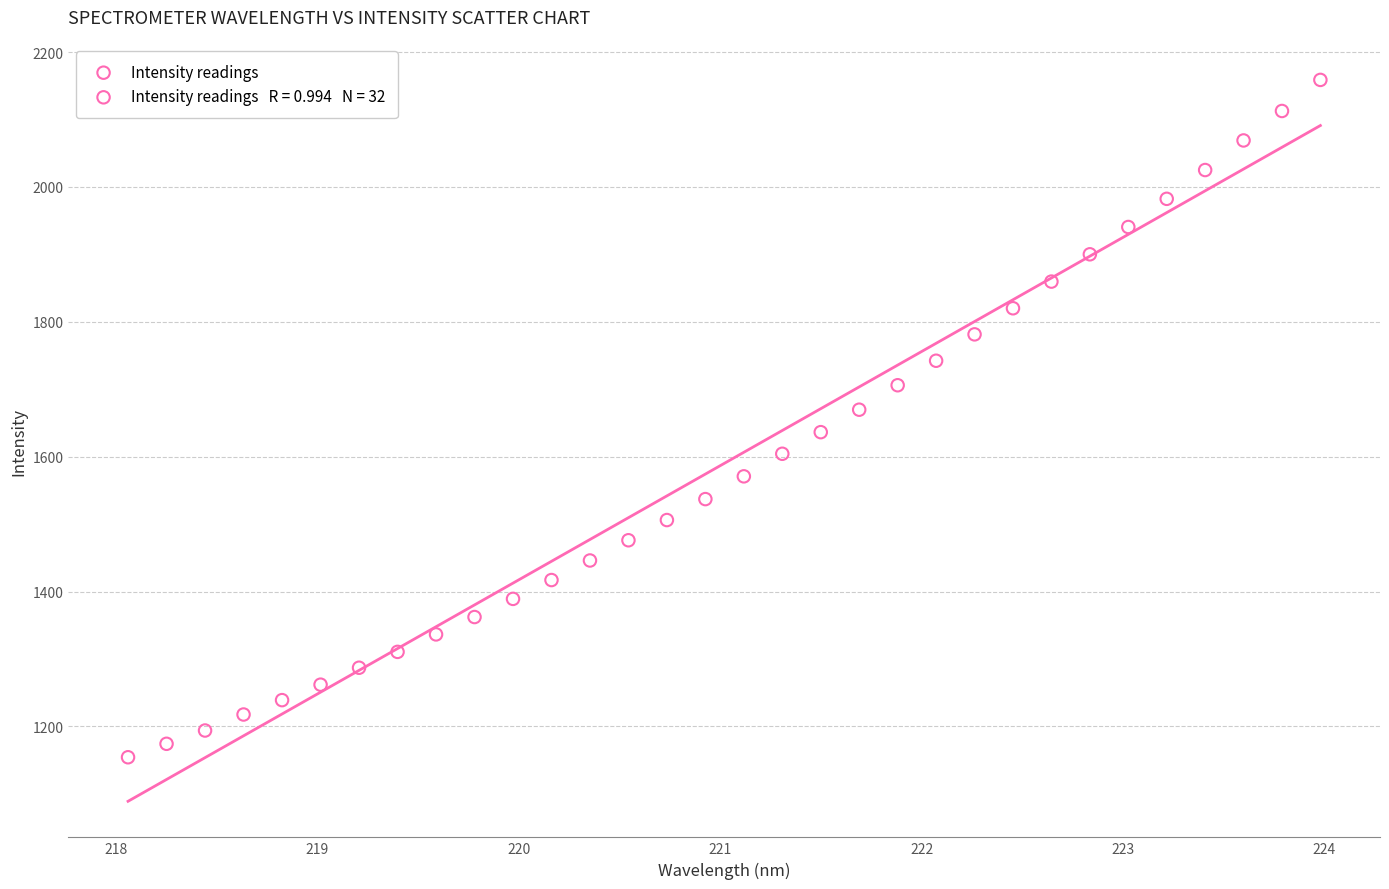

What is the range of X values (max minus min)?

5.9